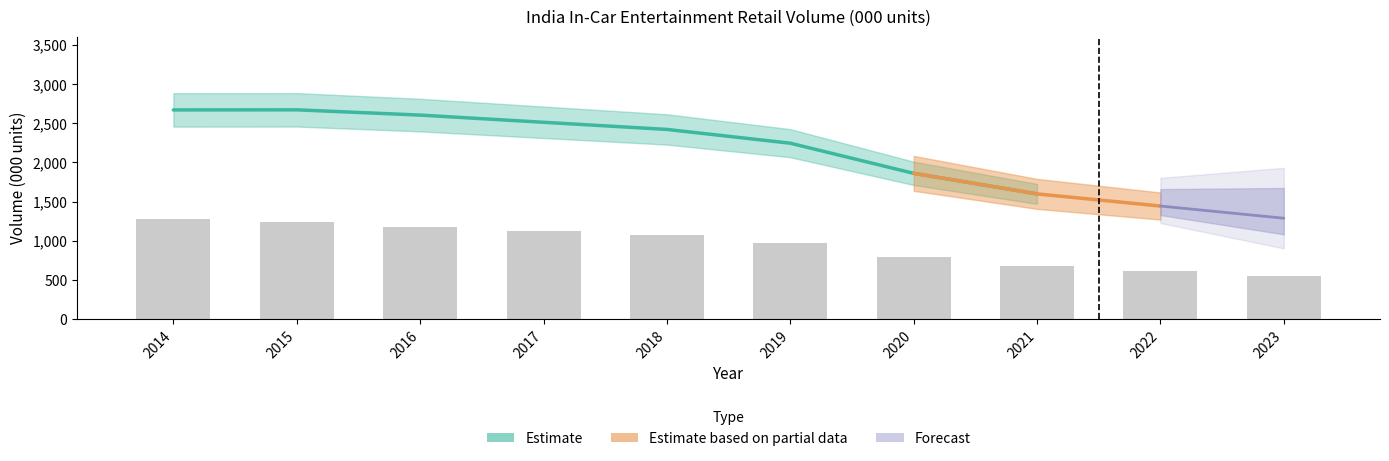

Reading left to right, extract all data points from this chart.

2014=1281.4	2015=1241.7	2016=1180.9	2017=1118.8	2018=1066.5	2019=970.2	2020=787.7	2021=675.1	2022=609.1	2023=544.0